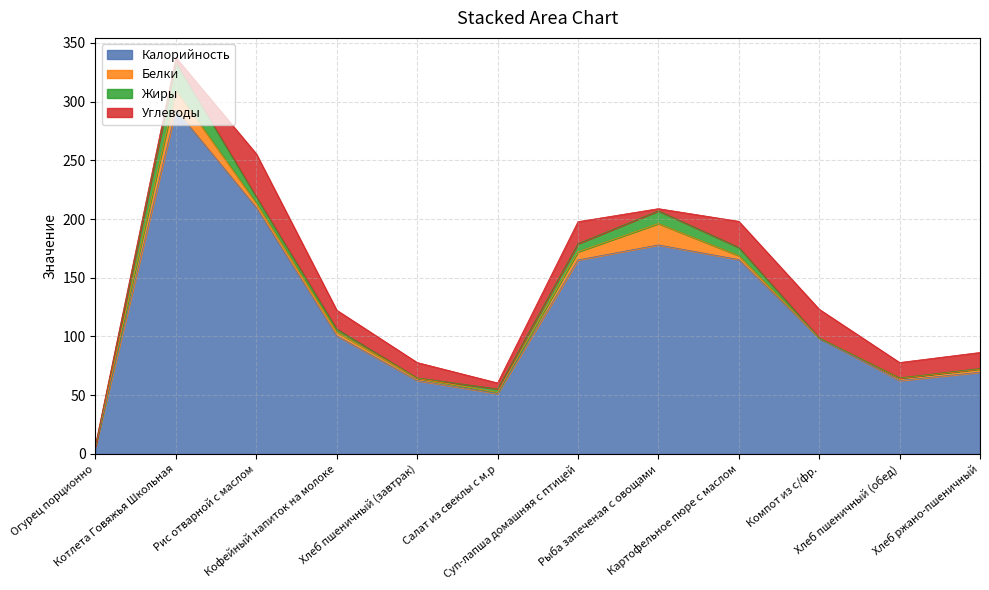

At which category does the chart reach its peak across all series?

Котлета Говяжья Школьная